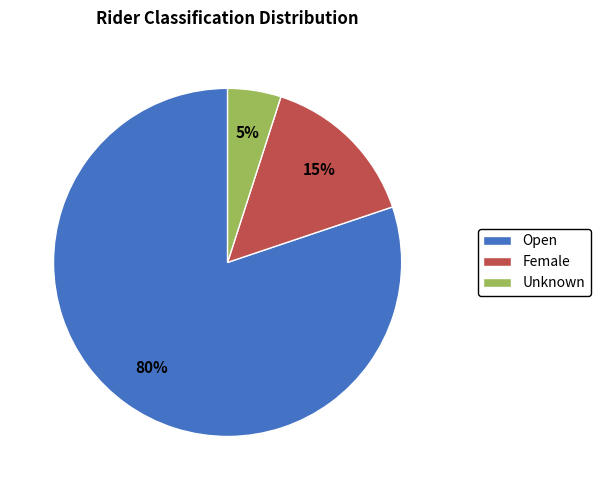

To the nearest percent, what is the average slice percentage?

33%